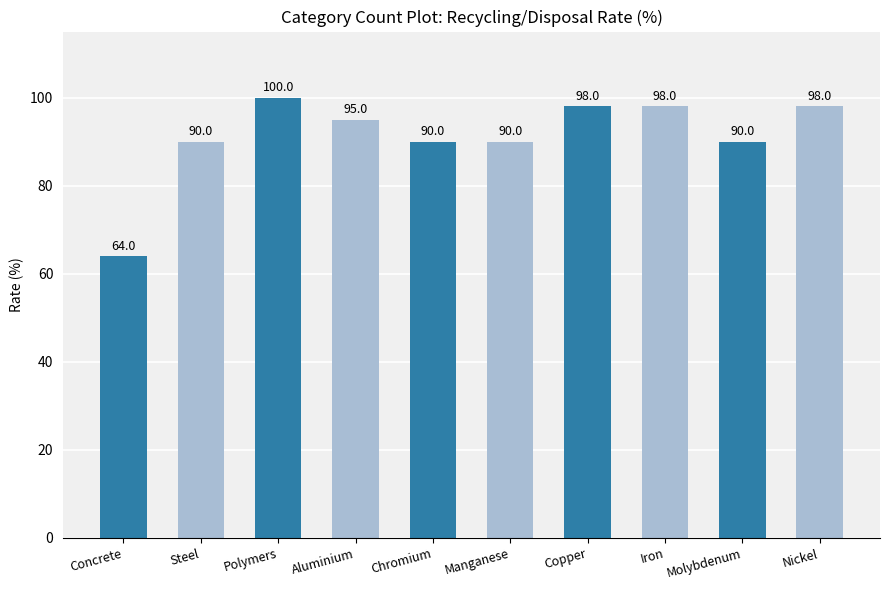

The chart shows a value of 146 at Molybdenum. True or false?

False